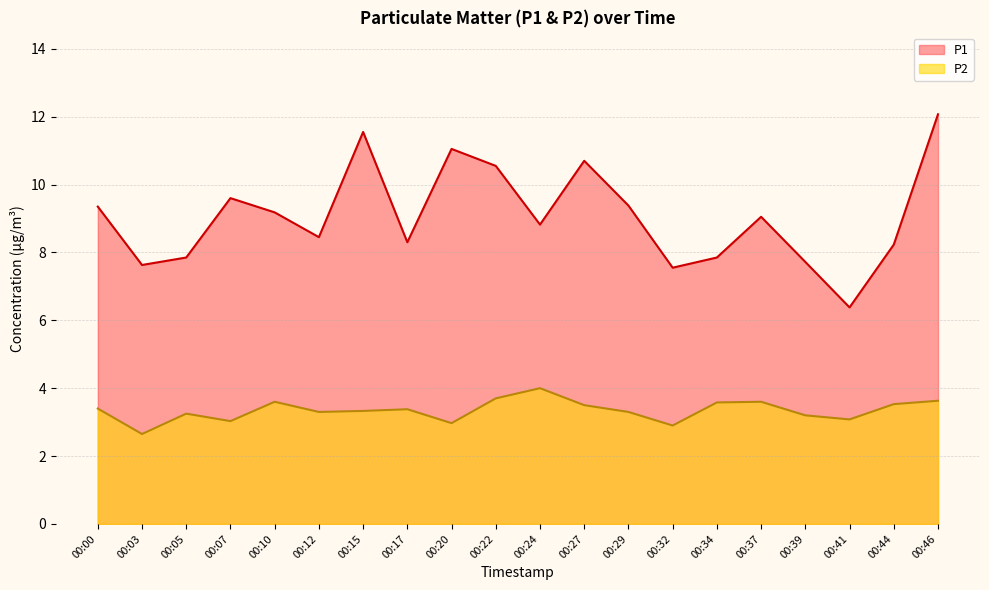

What is the difference between the maximum and second lowest values in the P1 series?

4.5